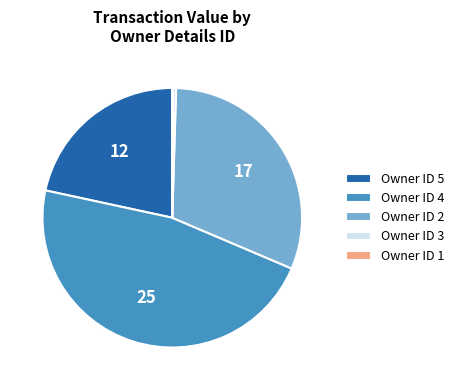

Is there any slice that represents more than half of the pie?

No